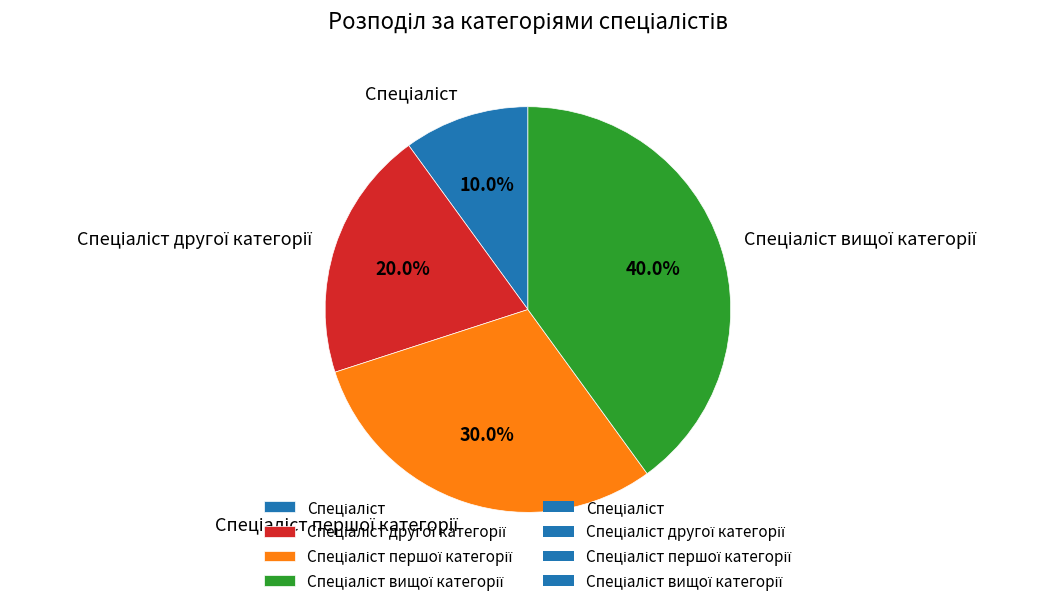

Is there a majority slice in this chart?

No